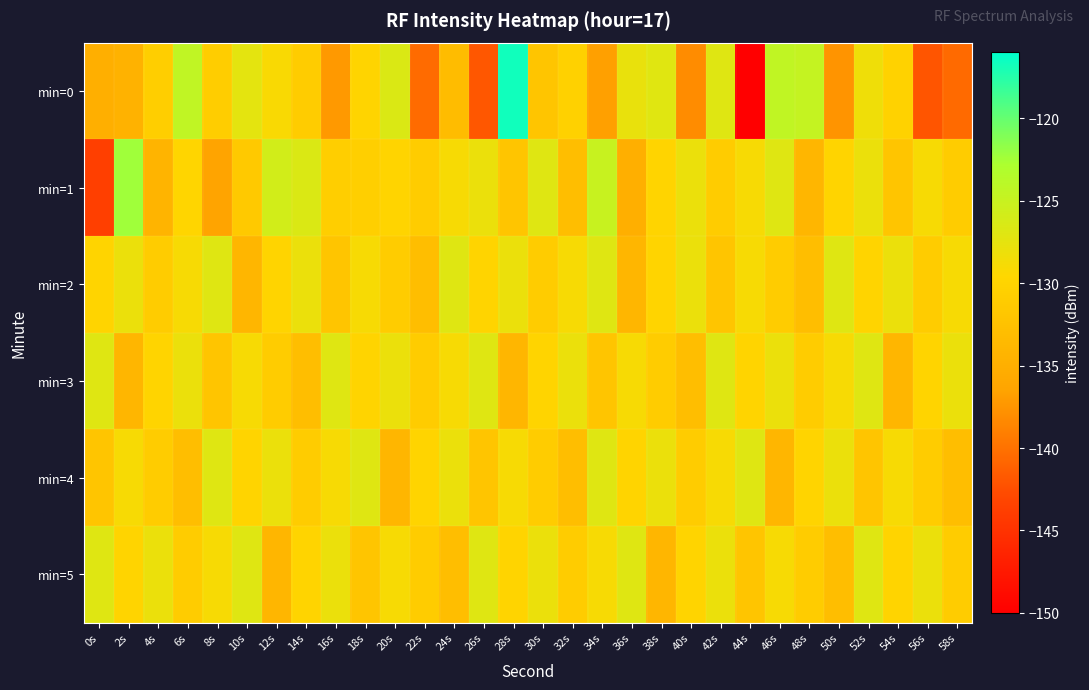

At 8s, list the series in order from largest to smallest.

min=2, min=4, min=5, min=0, min=3, min=1